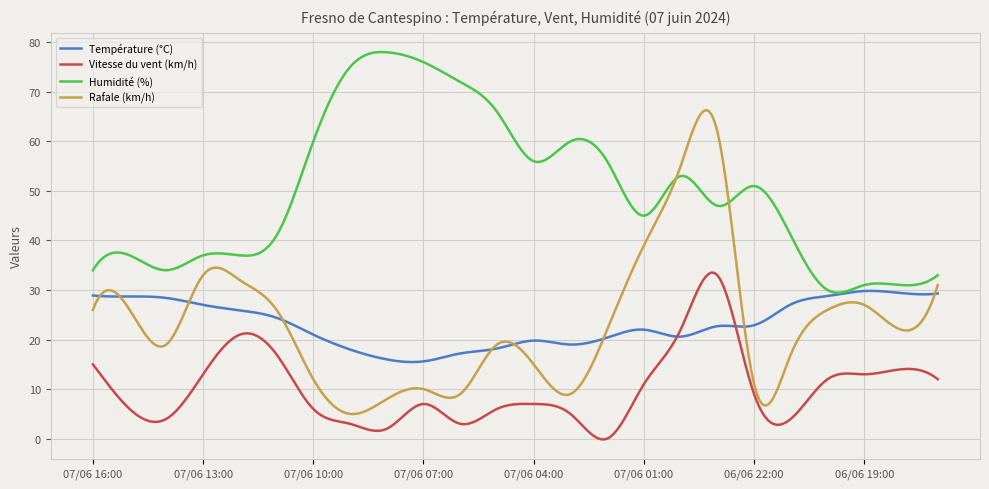

Rank the series by their maximum value, from highest to lowest.

Humidité (%), Rafale (km/h), Vitesse du vent (km/h), Température (°C)